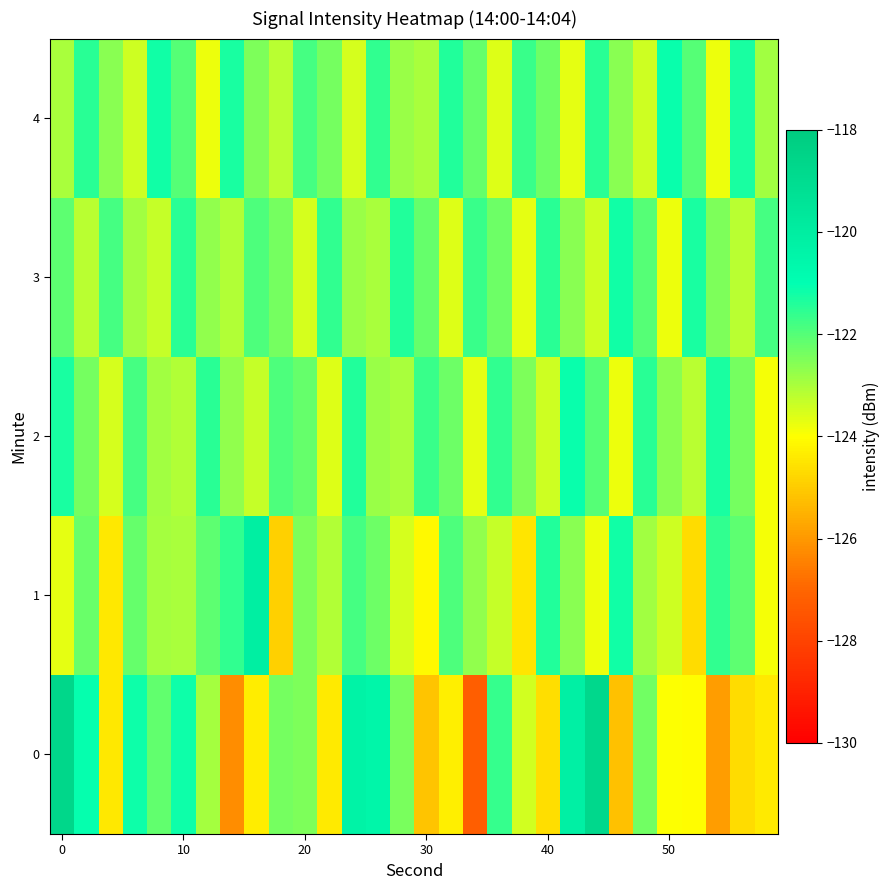

Reading left to right, what are all the values shown in this chart?

0: -118.7	-121.1	-124.5	-121.2	-122.2	-121.2	-122.9	-126.2	-124.3	-122.4	-122.5	-124.4	-120.3	-120.5	-122.4	-125.2	-124.3	-127.2	-121.6	-123.5	-124.6	-120.2	-118.8	-125.2	-122.3	-124.0	-124.0	-125.9	-124.7	-124.4
1: -123.7	-122.2	-124.5	-122.2	-122.9	-123.0	-122.1	-121.6	-120.1	-124.9	-122.5	-123.1	-121.8	-122.3	-123.5	-124.1	-121.9	-122.7	-123.3	-124.5	-121.4	-122.6	-123.8	-121.2	-122.9	-123.4	-124.7	-121.6	-122.1	-123.9
2: -121.3	-122.4	-123.5	-121.8	-122.9	-123.1	-121.5	-122.7	-123.3	-121.9	-122.2	-123.6	-121.4	-122.8	-123.0	-121.7	-122.3	-123.7	-121.6	-122.5	-123.4	-121.1	-122.0	-123.8	-121.5	-122.6	-123.2	-121.3	-122.4	-123.9
3: -122.1	-123.2	-121.8	-122.9	-123.3	-121.5	-122.7	-123.1	-121.9	-122.4	-123.5	-121.6	-122.8	-123.0	-121.4	-122.2	-123.6	-121.7	-122.3	-123.7	-121.5	-122.6	-123.4	-121.2	-122.0	-123.8	-121.3	-122.5	-123.2	-121.8
4: -123.0	-121.5	-122.6	-123.4	-121.2	-122.0	-123.8	-121.3	-122.5	-123.2	-121.8	-122.4	-123.5	-121.6	-122.8	-123.0	-121.4	-122.2	-123.6	-121.7	-122.3	-123.7	-121.5	-122.6	-123.4	-121.1	-122.0	-123.8	-121.3	-122.9